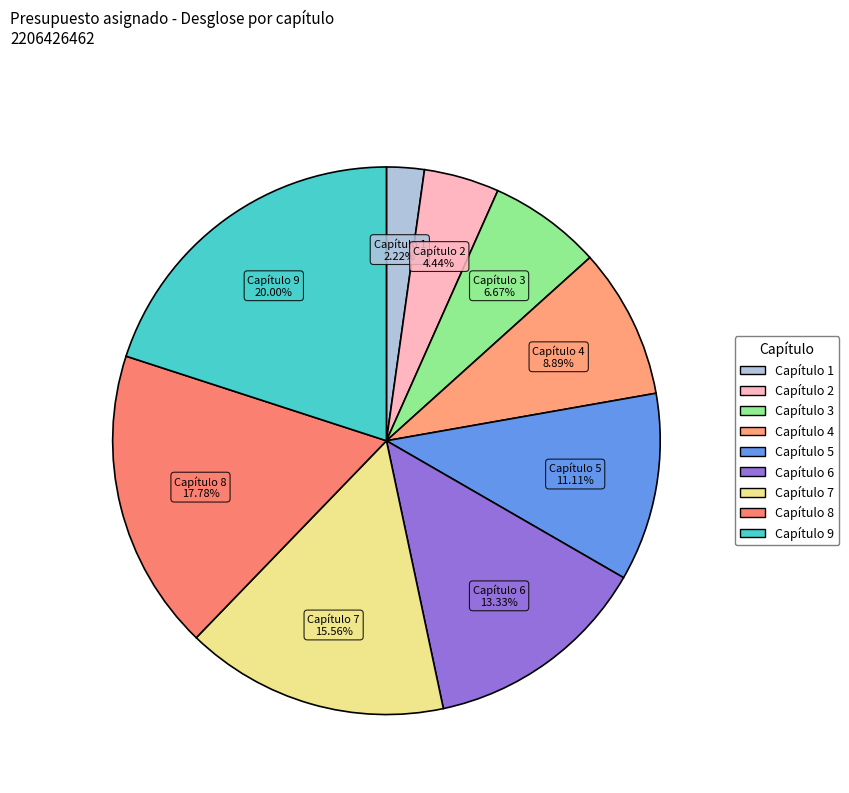

Which has a higher value, Capítulo 3 or Capítulo 6?

Capítulo 6